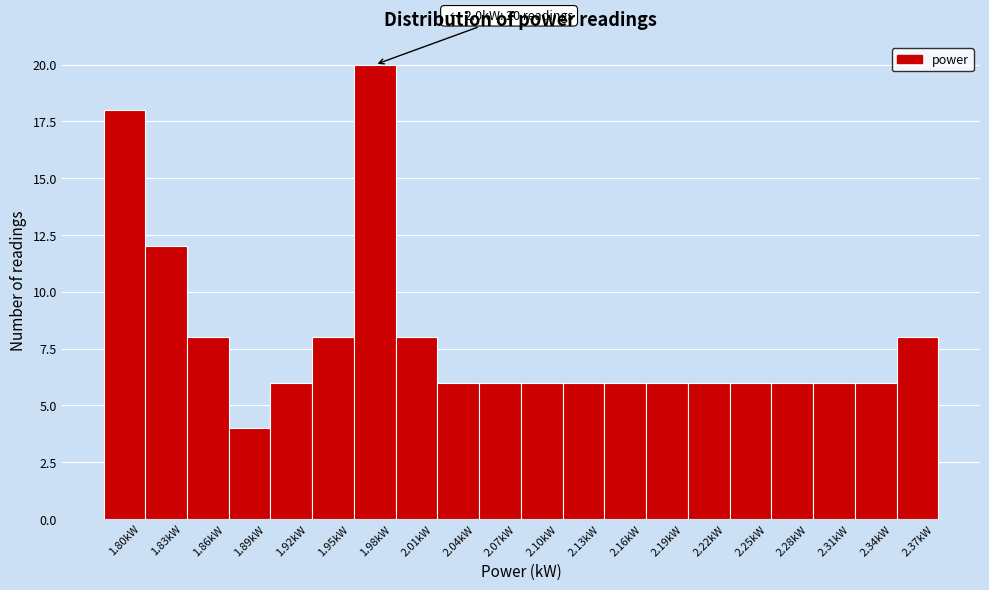

Reading left to right, extract all data points from this chart.

18	12	8	4	6	8	20	8	6	6	6	6	6	6	6	6	6	6	6	8